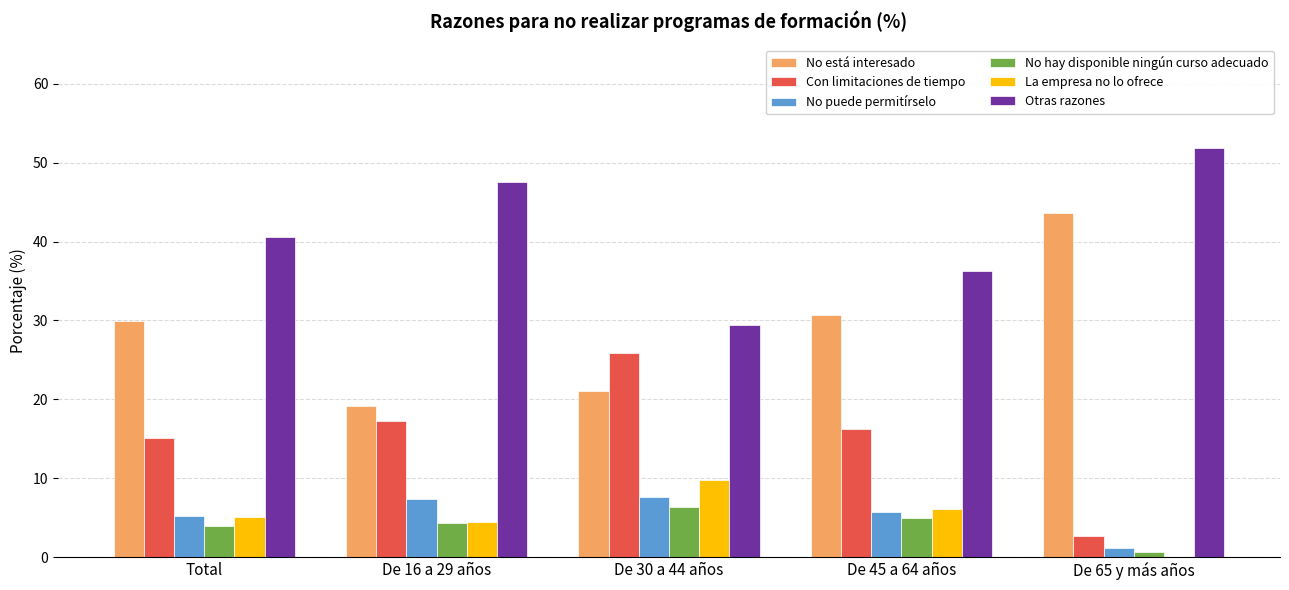

What is the sum of the La empresa no lo ofrece values at De 16 a 29 años and Total?

9.6